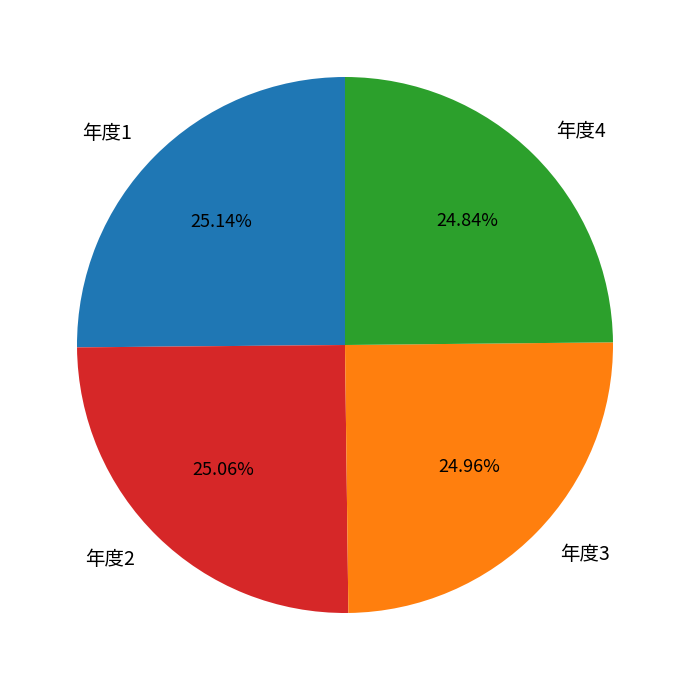

Is there any slice that represents more than half of the pie?

No